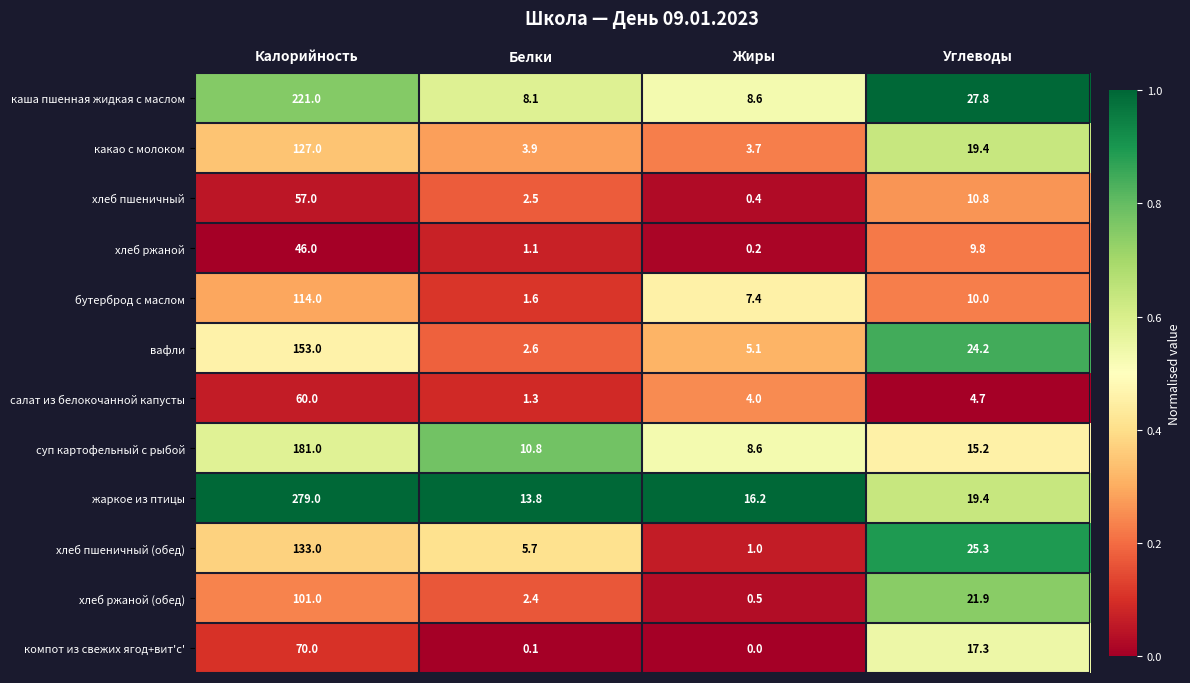

What is the difference between the какао с молоком values at Калорийность and Жиры?

123.3